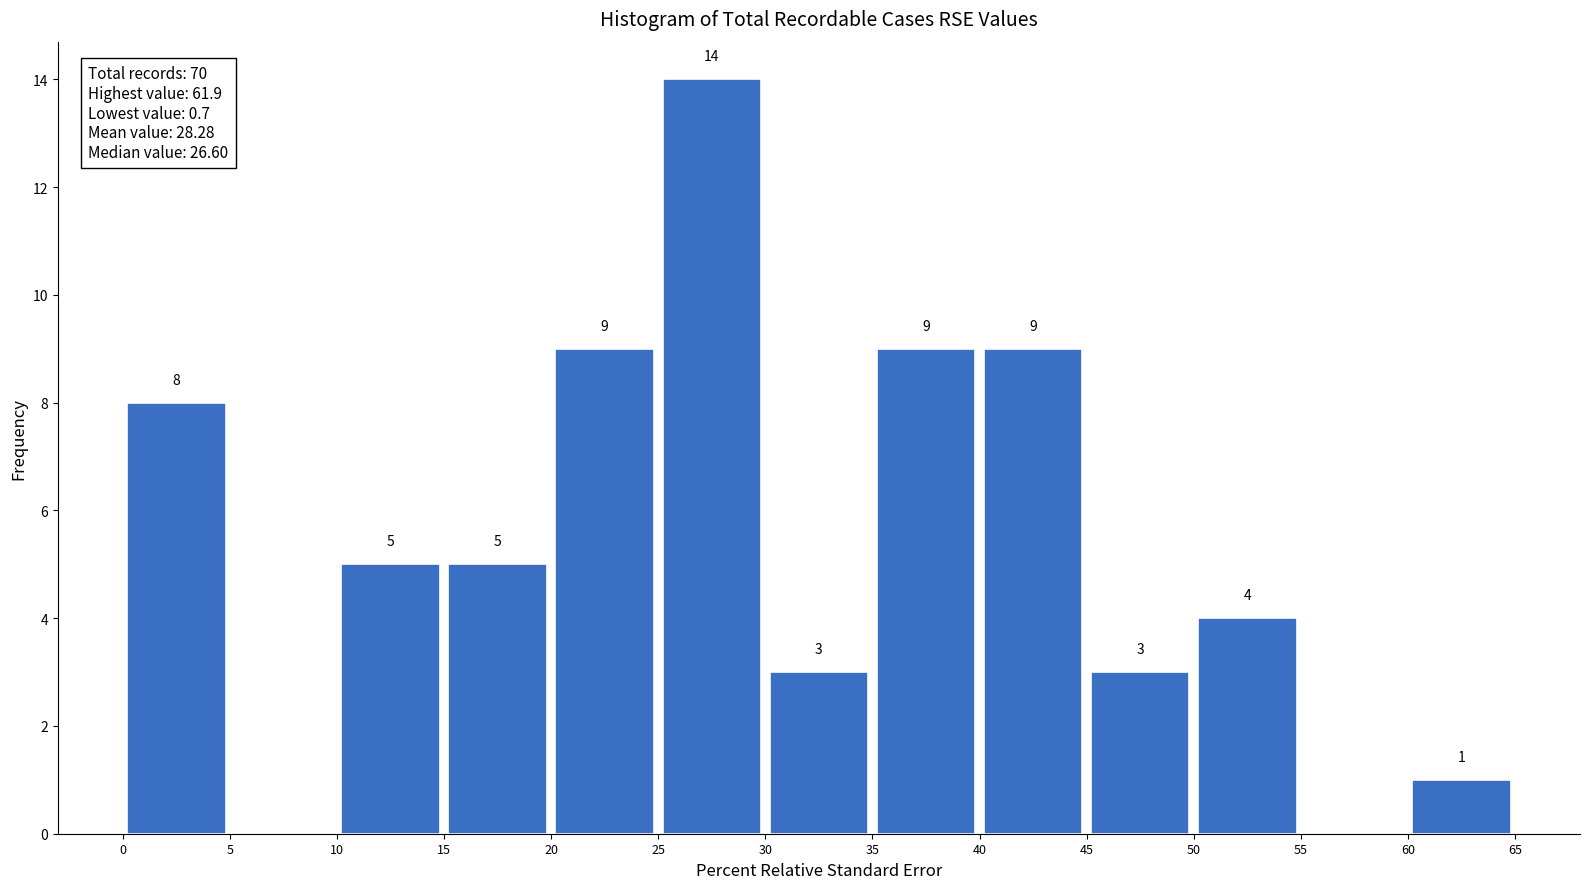

Over which range of the x-axis is the bar tallest?

25 to 30